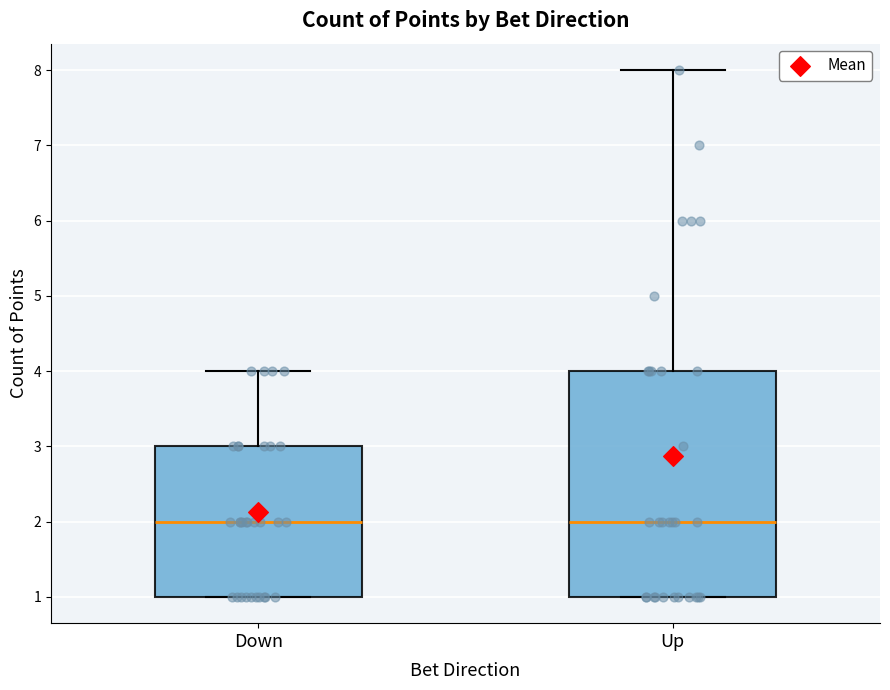

Reading left to right, read every box against the y-axis: the position of its median line, the range the box covers, and the ends of its whiskers. The values are not printed on the chart, so give them approximately, as read against the axis.

Down: median 2, box 1 to 3, whiskers 1 to 4
Up: median 2, box 1 to 4, whiskers 1 to 8